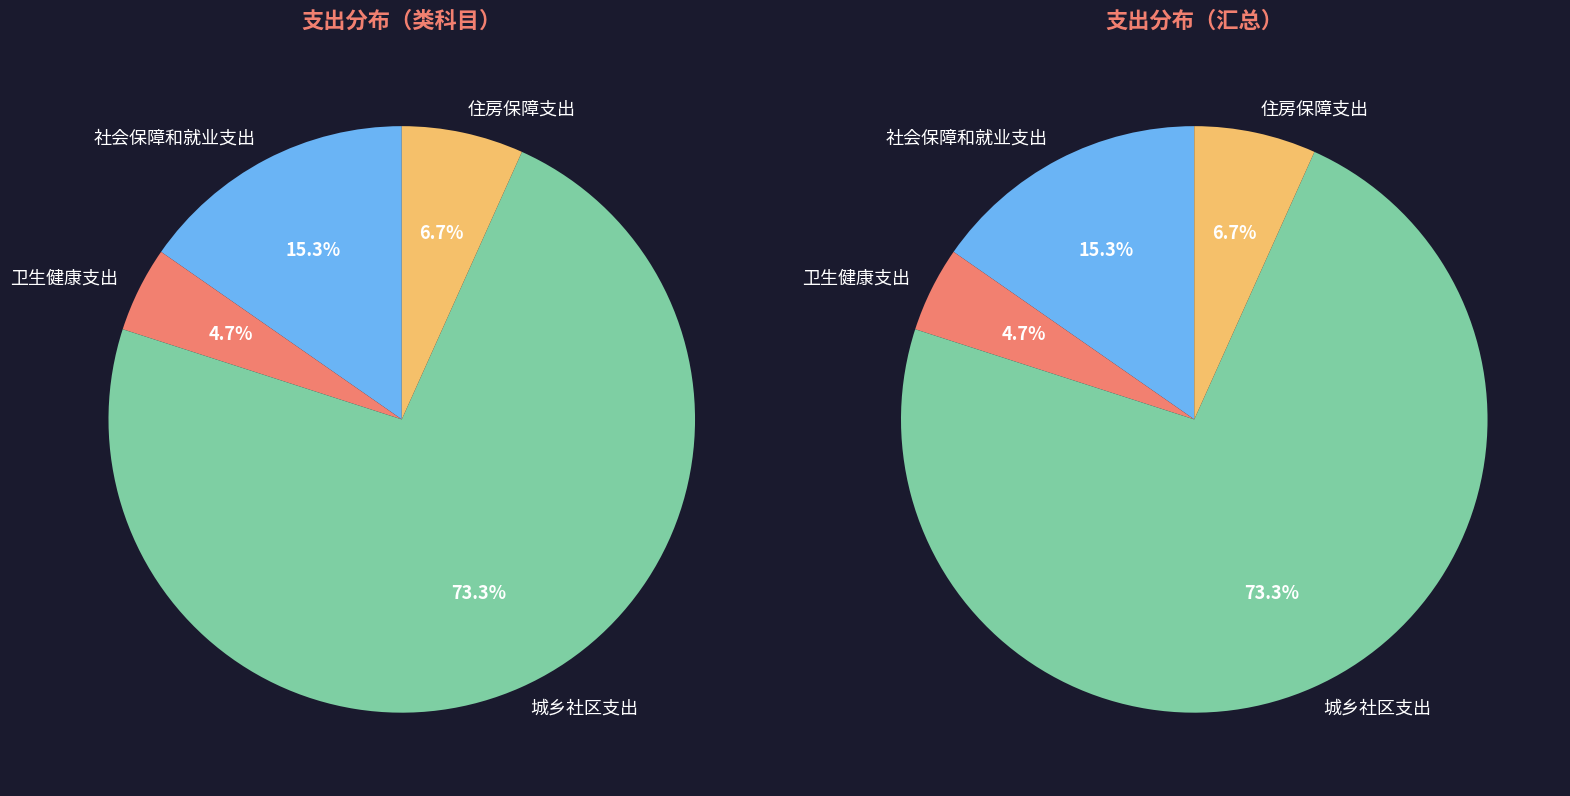

What is the largest slice in the pie chart?

城乡社区支出